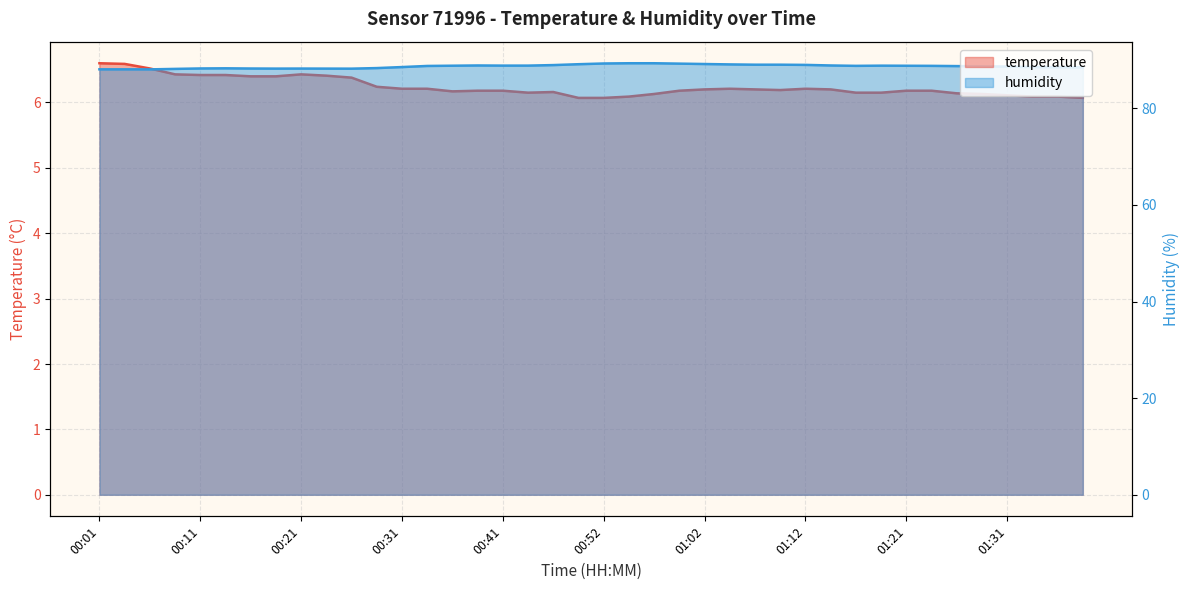

What is the sum of all temperature values?

249.5